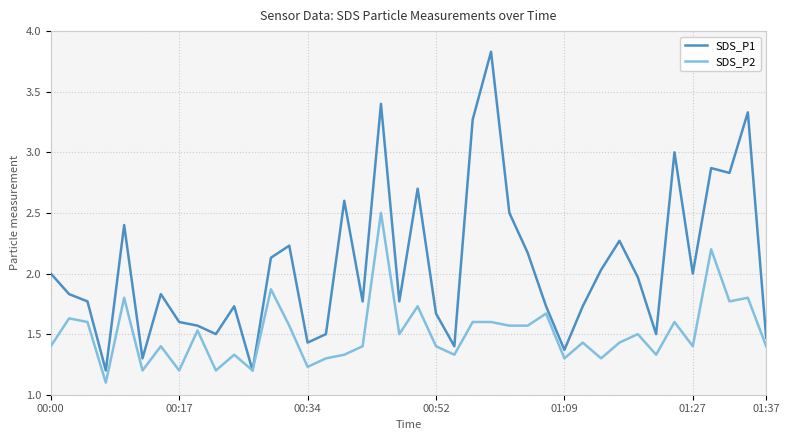

Which series has the largest total across all categories?

SDS_P1